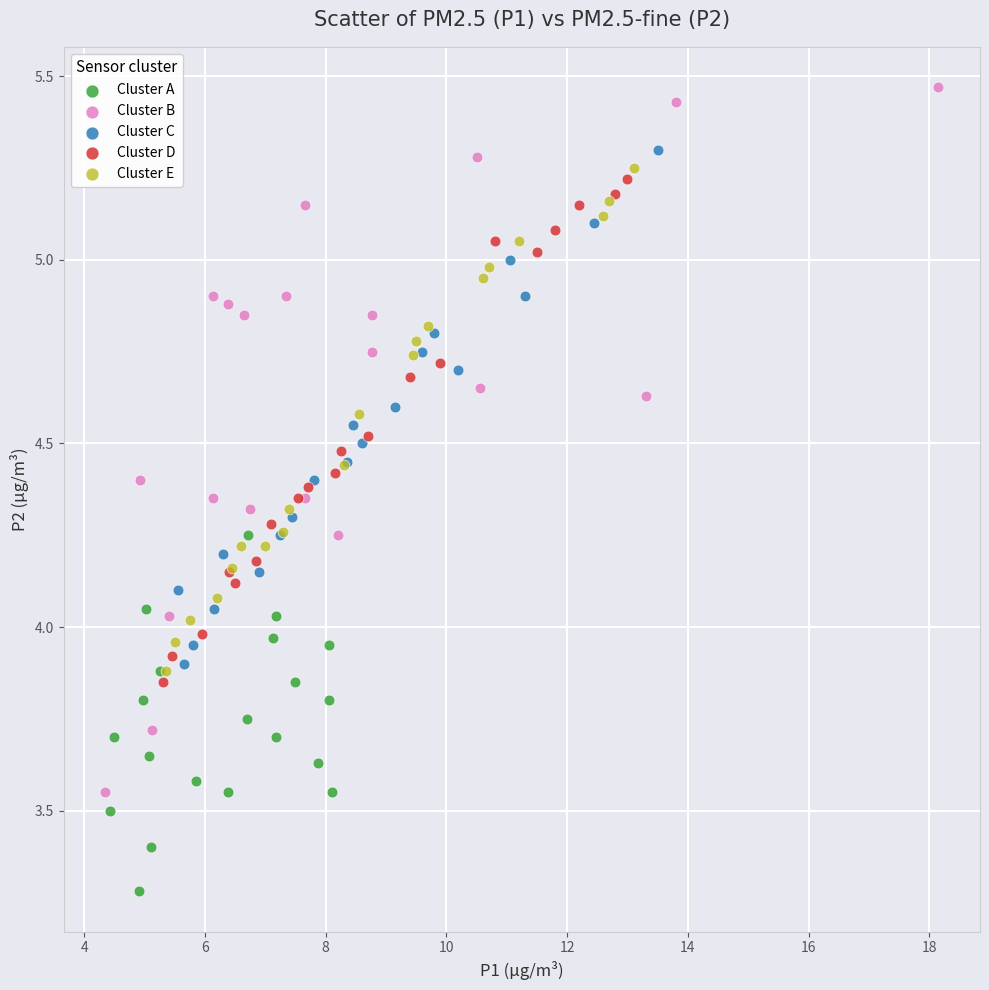

Which series has the widest spread of Y values?

Cluster B